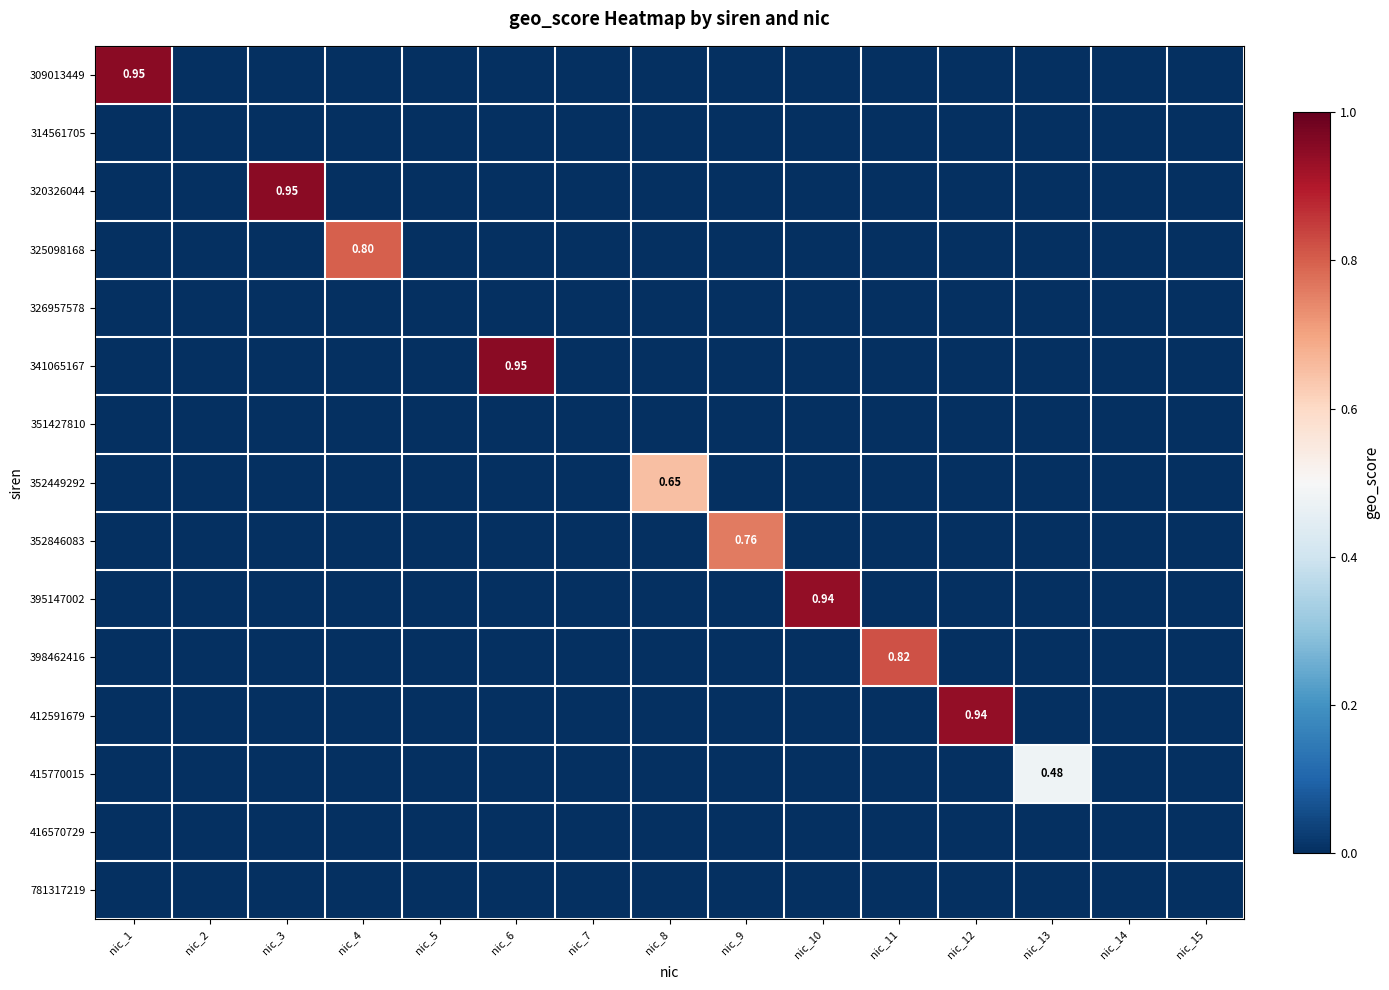

Which has a higher value, nic_4 or nic_3?

nic_4